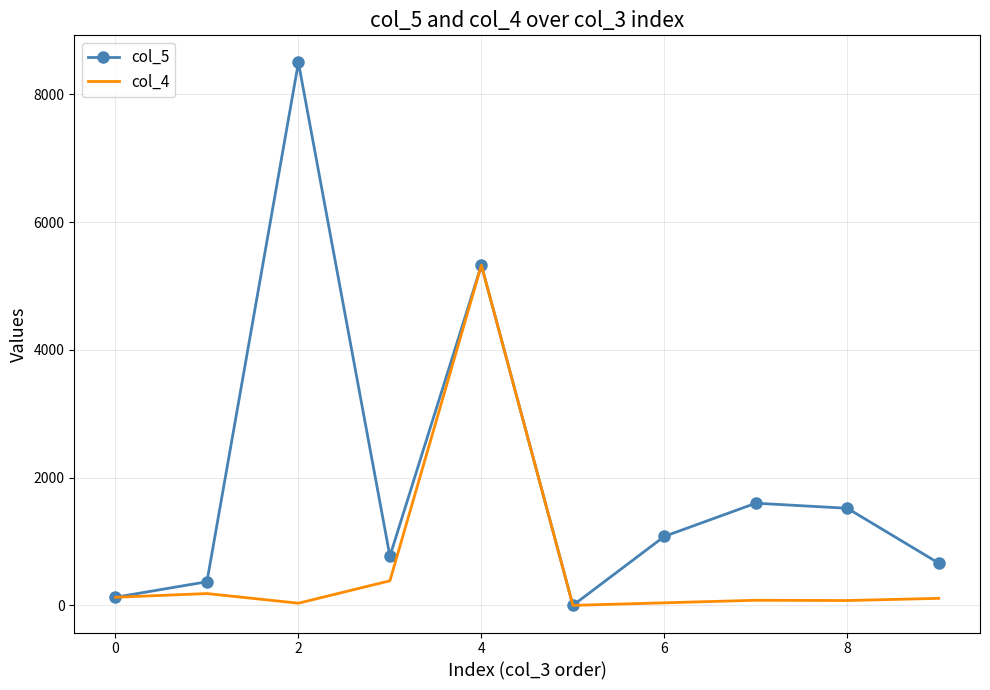

Rank the series by their average value, from lowest to highest.

col_4, col_5